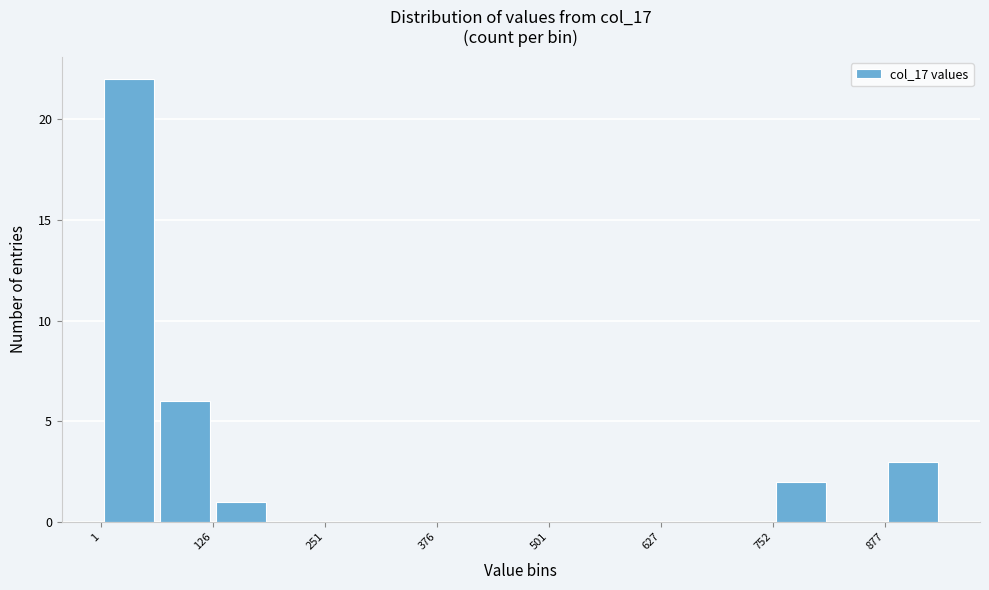

Around what value on the x-axis is the tallest bar? Give the approximate position of its centre, as read against the axis.

40